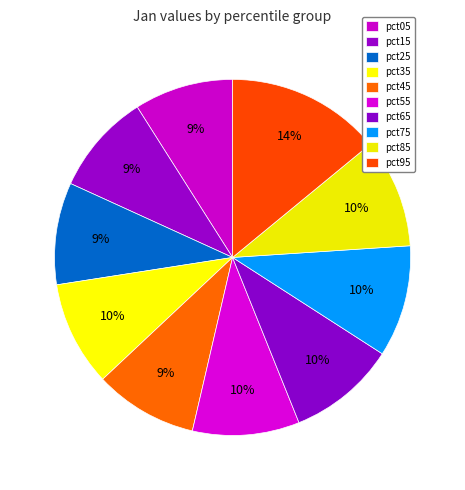

How many slices are in this pie chart?

10